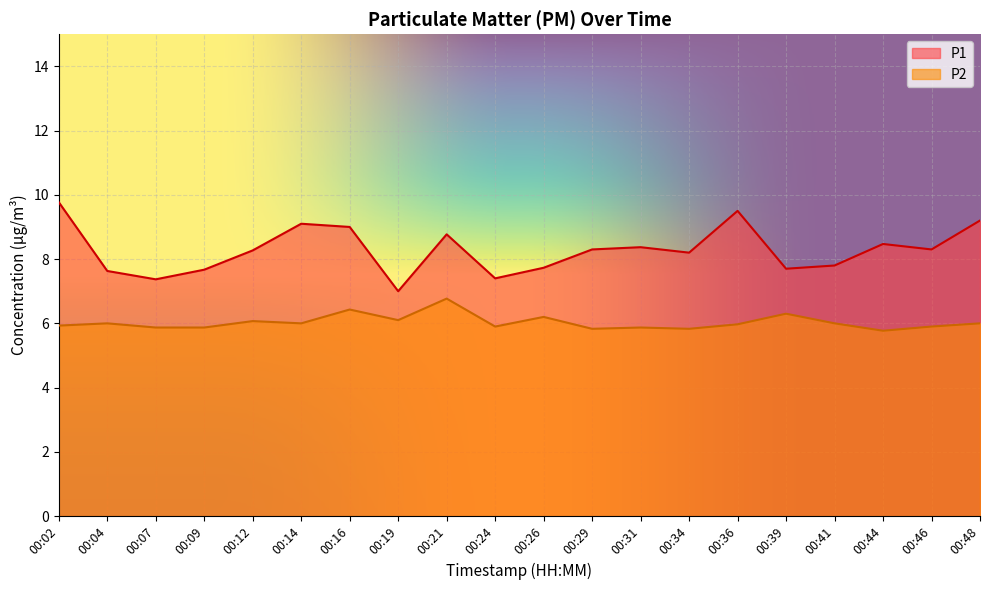

Reading right to left, list all the values displayed in this chart.

P1: 00:48=9.2	00:46=8.3	00:44=8.5	00:41=7.8	00:39=7.7	00:36=9.5	00:34=8.2	00:31=8.4	00:29=8.3	00:26=7.7	00:24=7.4	00:21=8.8	00:19=7.0	00:16=9.0	00:14=9.1	00:12=8.3	00:09=7.7	00:07=7.4	00:04=7.6	00:02=9.8
P2: 00:48=6.0	00:46=5.9	00:44=5.8	00:41=6.0	00:39=6.3	00:36=6.0	00:34=5.8	00:31=5.9	00:29=5.8	00:26=6.2	00:24=5.9	00:21=6.8	00:19=6.1	00:16=6.4	00:14=6.0	00:12=6.1	00:09=5.9	00:07=5.9	00:04=6.0	00:02=5.9